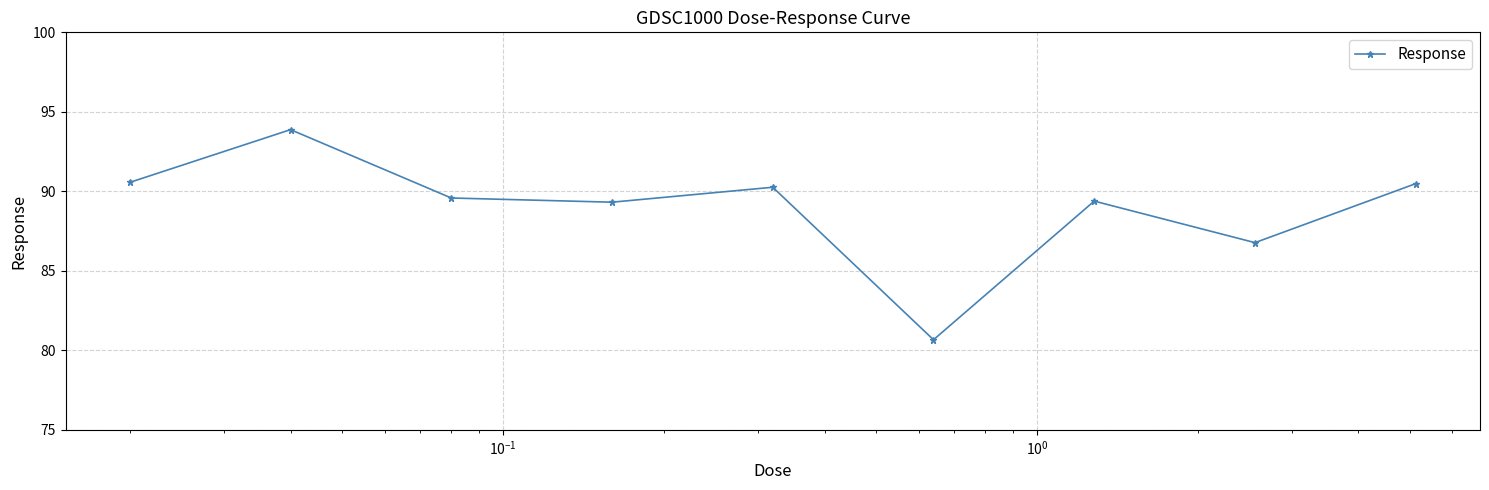

How many points are lower than both their immediate neighbors (excluding endpoints)?

3